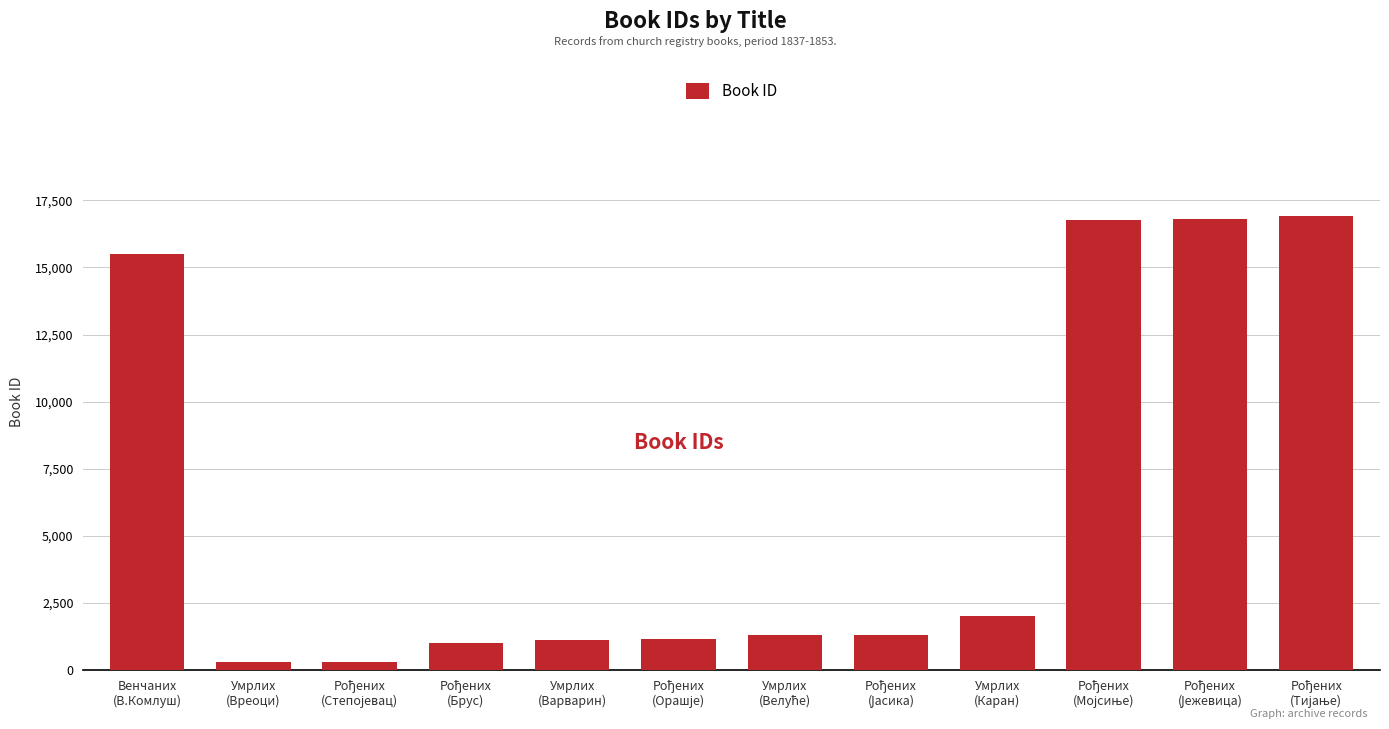

How many bars are there in total?

12